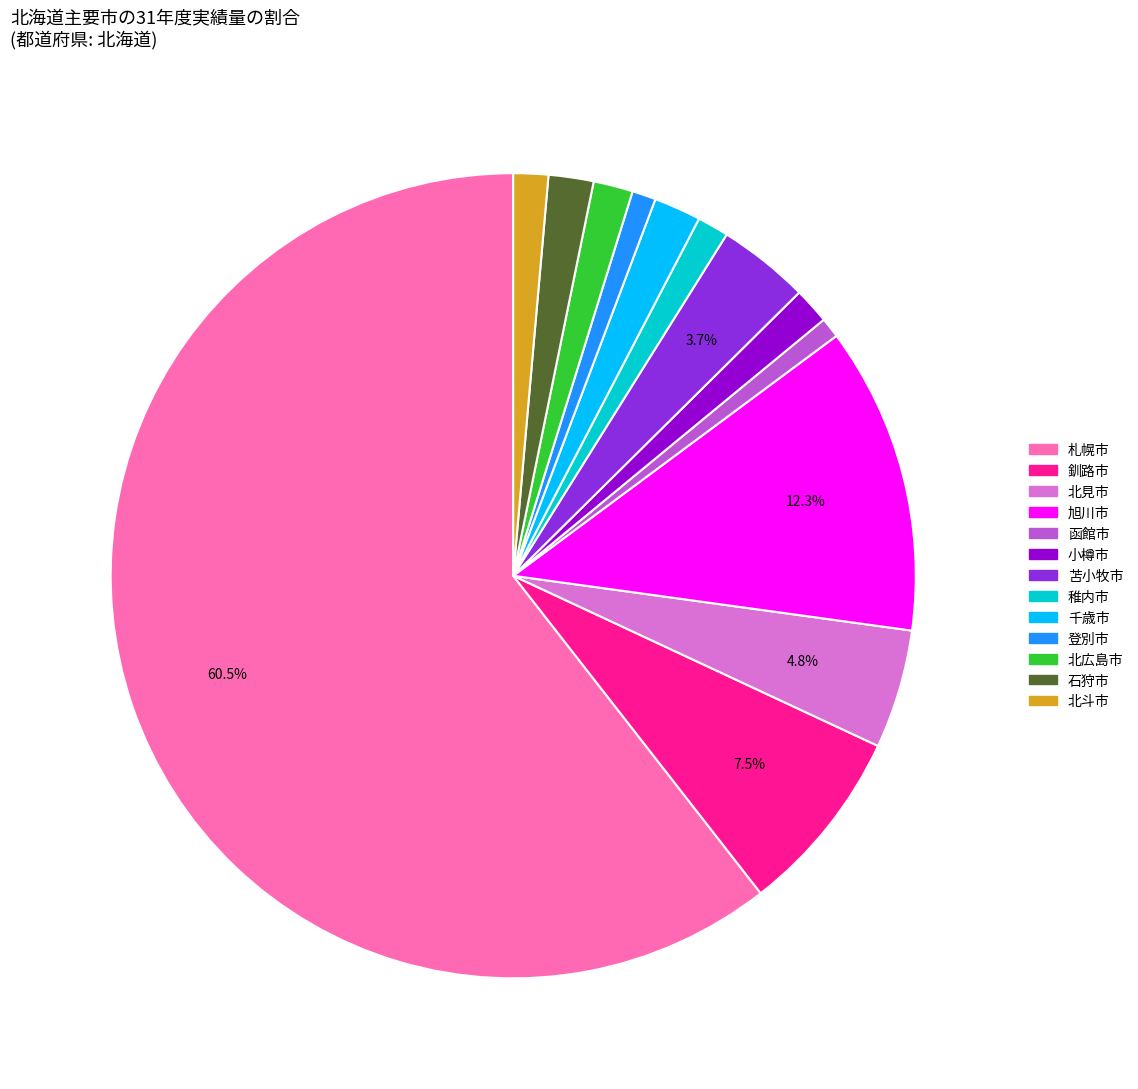

Which category has the biggest portion of the pie?

札幌市